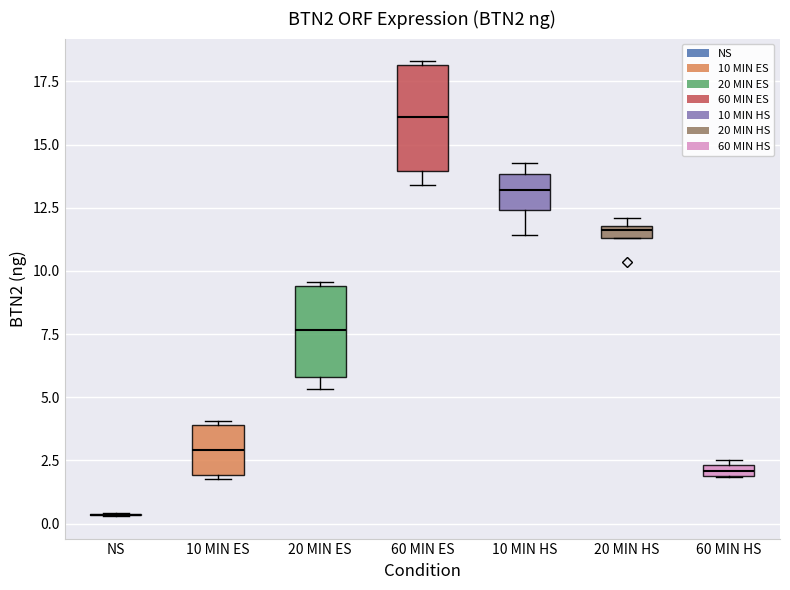

Which box is the tallest, from its lower edge to its upper edge?

60 MIN ES